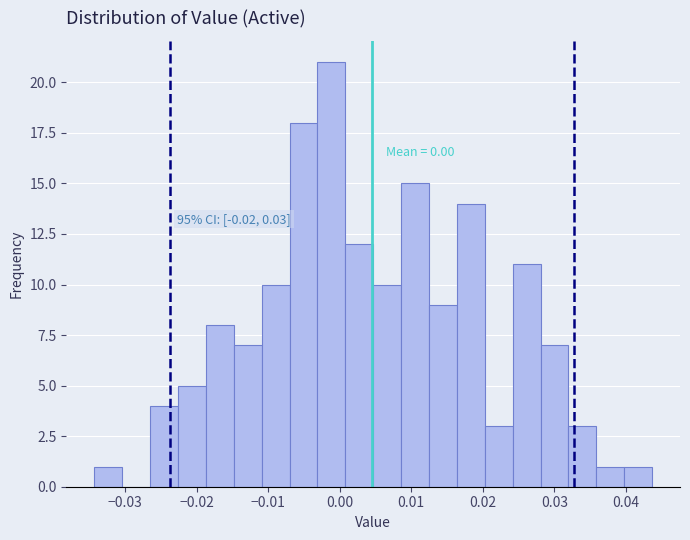

Read against the x-axis, roughly where is the centre of the tallest bar?

-0.001